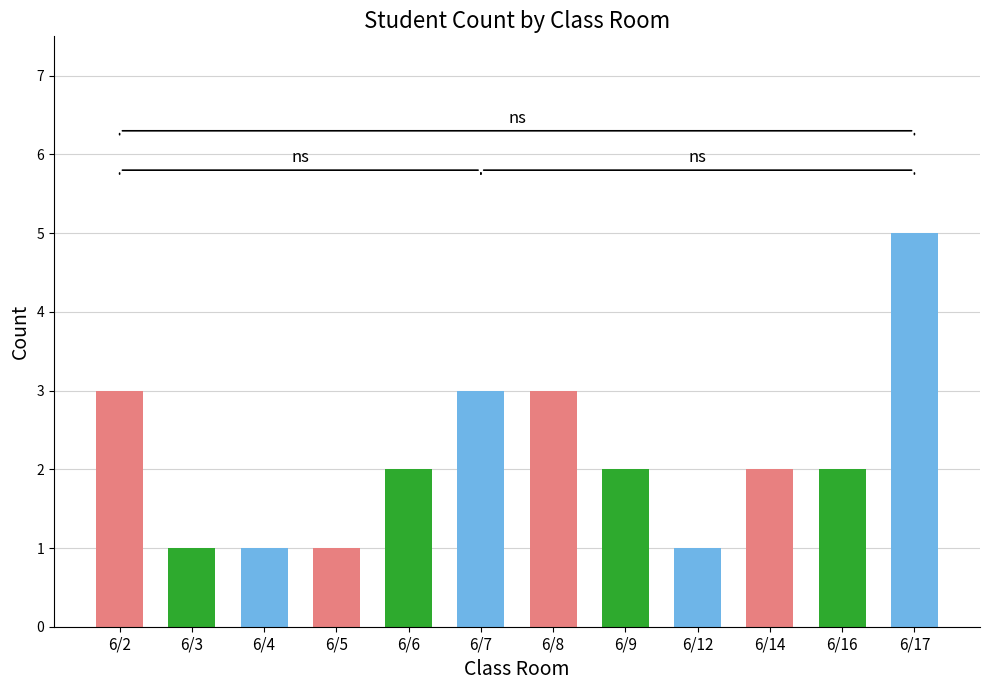

True or false: the data shows 2 at 6/14.

True